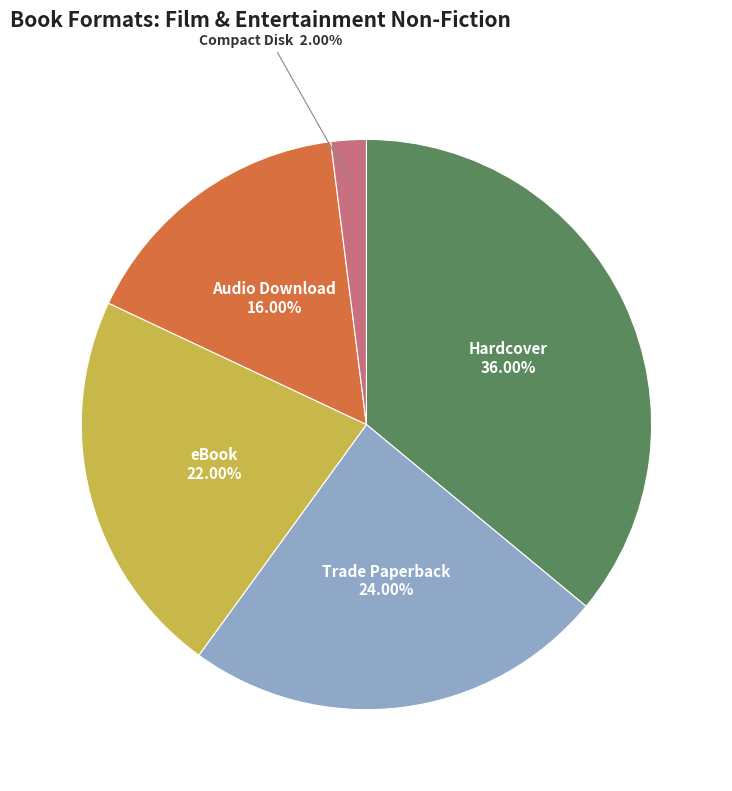

Is the sum of Compact Disk and eBook greater than half?

No